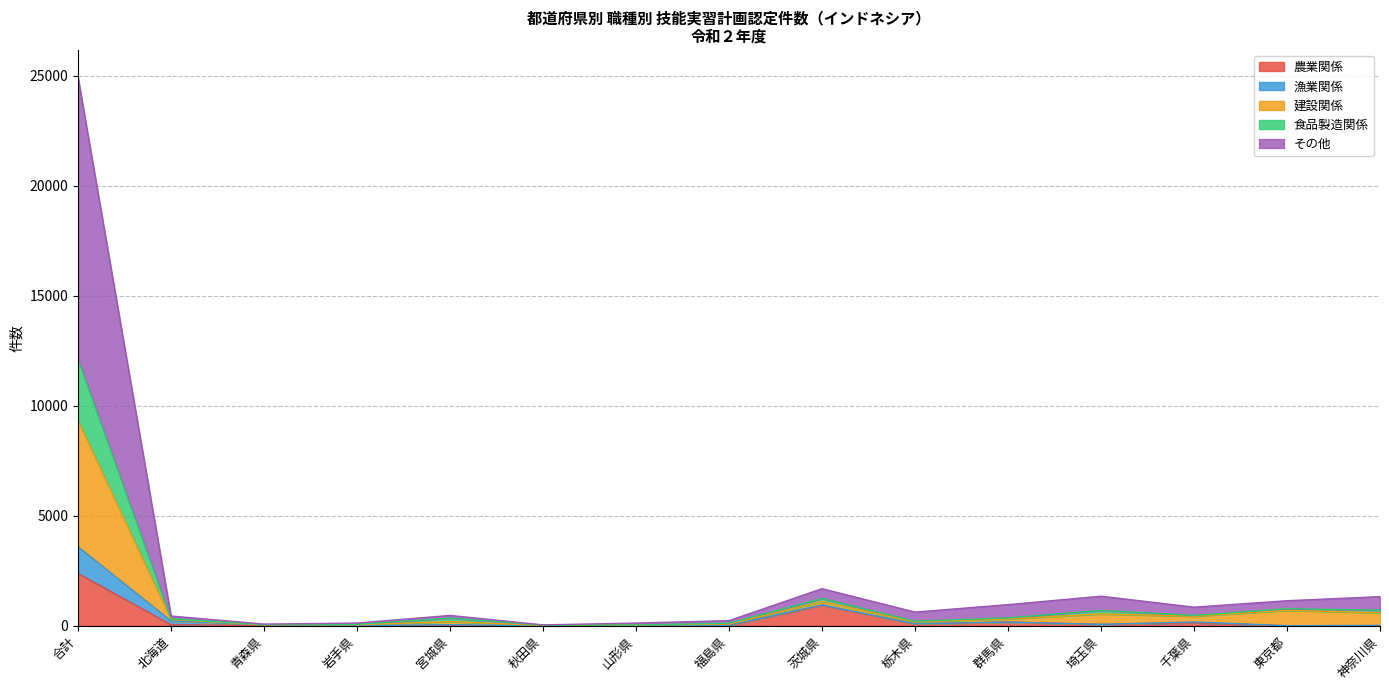

How many lines are shown in the chart?

5